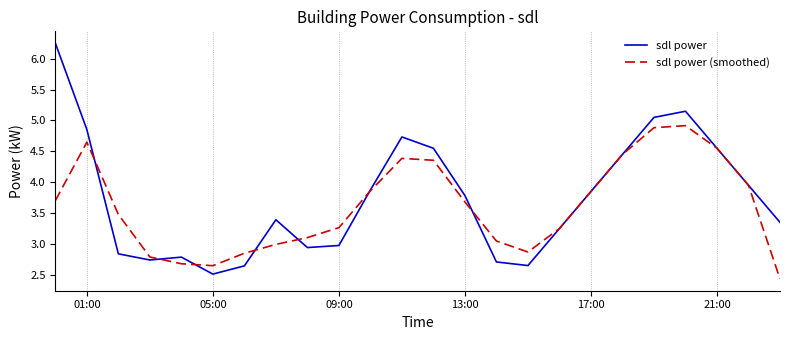

What is the minimum value shown in the chart?

2.4